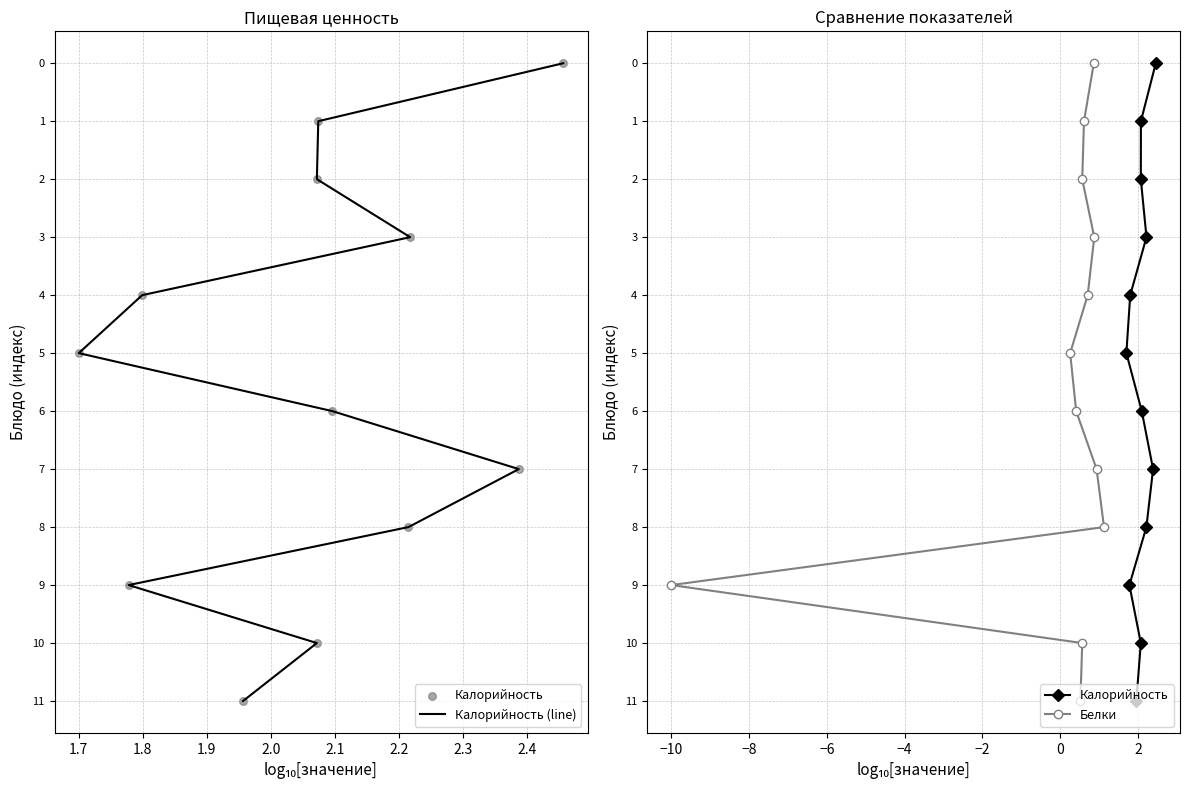

Which series has the largest total across all categories?

Калорийность (line)